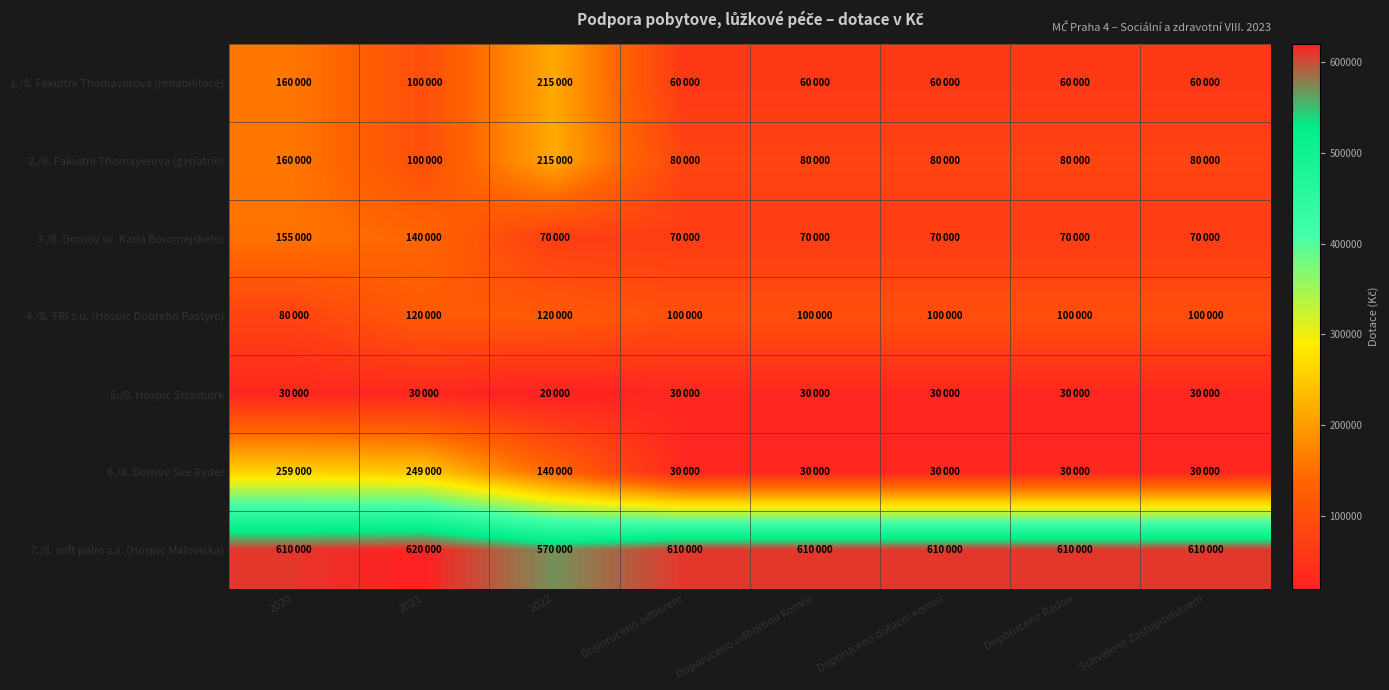

Reading left to right, what are all the values shown in this chart?

1./8. Fakultni Thomayerova (rehabilitace): 2020=160000	2021=100000	2022=215000	Doporuceno odborem=60000	Doporuceno odbornou komisi=60000	Doporuceno dotacni komisi=60000	Doporuceno Radou=60000	Schvaleno Zastupitelstvem=60000
2./8. Fakultni Thomayerova (geriatrie): 2020=160000	2021=100000	2022=215000	Doporuceno odborem=80000	Doporuceno odbornou komisi=80000	Doporuceno dotacni komisi=80000	Doporuceno Radou=80000	Schvaleno Zastupitelstvem=80000
3./8. Domov sv. Karla Boromejskeho: 2020=155000	2021=140000	2022=70000	Doporuceno odborem=70000	Doporuceno odbornou komisi=70000	Doporuceno dotacni komisi=70000	Doporuceno Radou=70000	Schvaleno Zastupitelstvem=70000
4./8. TRI z.u. (Hospic Dobreho Pastyre): 2020=80000	2021=120000	2022=120000	Doporuceno odborem=100000	Doporuceno odbornou komisi=100000	Doporuceno dotacni komisi=100000	Doporuceno Radou=100000	Schvaleno Zastupitelstvem=100000
5./8. Hospic Strasburk: 2020=30000	2021=30000	2022=20000	Doporuceno odborem=30000	Doporuceno odbornou komisi=30000	Doporuceno dotacni komisi=30000	Doporuceno Radou=30000	Schvaleno Zastupitelstvem=30000
6./8. Domov Sue Ryder: 2020=259000	2021=249000	2022=140000	Doporuceno odborem=30000	Doporuceno odbornou komisi=30000	Doporuceno dotacni komisi=30000	Doporuceno Radou=30000	Schvaleno Zastupitelstvem=30000
7./8. soft palm z.s. (Hospic Malovicka): 2020=610000	2021=620000	2022=570000	Doporuceno odborem=610000	Doporuceno odbornou komisi=610000	Doporuceno dotacni komisi=610000	Doporuceno Radou=610000	Schvaleno Zastupitelstvem=610000